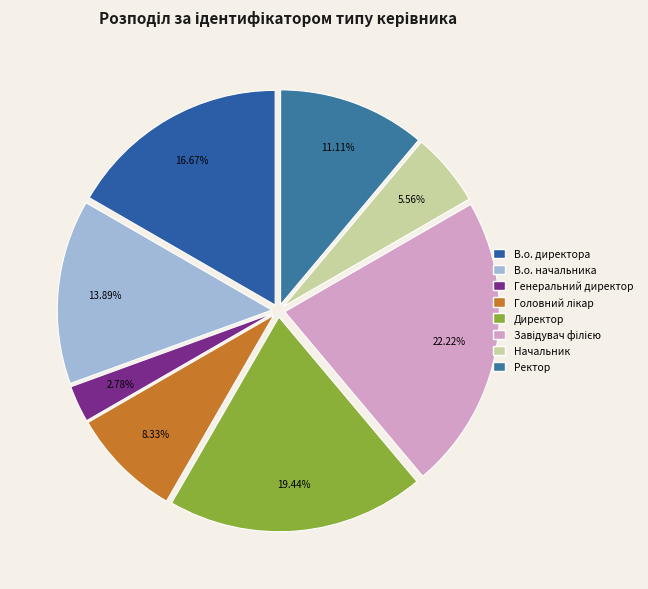

What percentage is the В.о. начальника slice, to the nearest percent?

14%